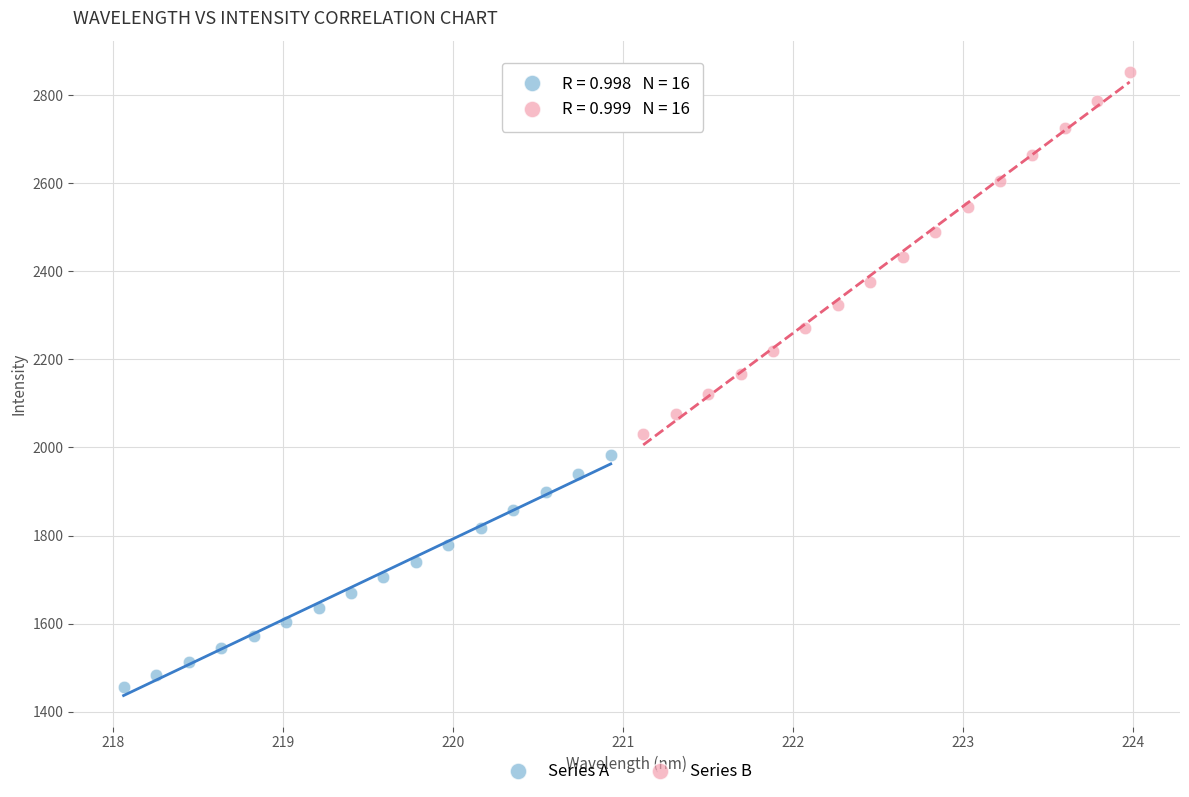

Which series contains the lowest Y value?

Series A